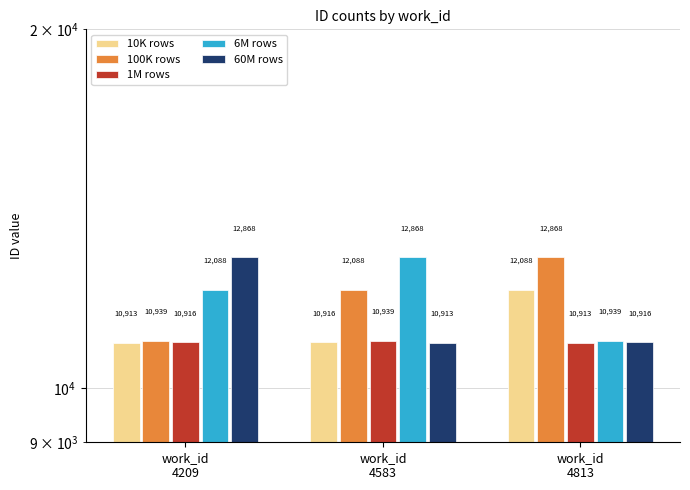

Reading left to right, transcribe all the data shown in this chart.

10K rows: 10913	10916	12088
100K rows: 10939	12088	12868
1M rows: 10916	10939	10913
6M rows: 12088	12868	10939
60M rows: 12868	10913	10916